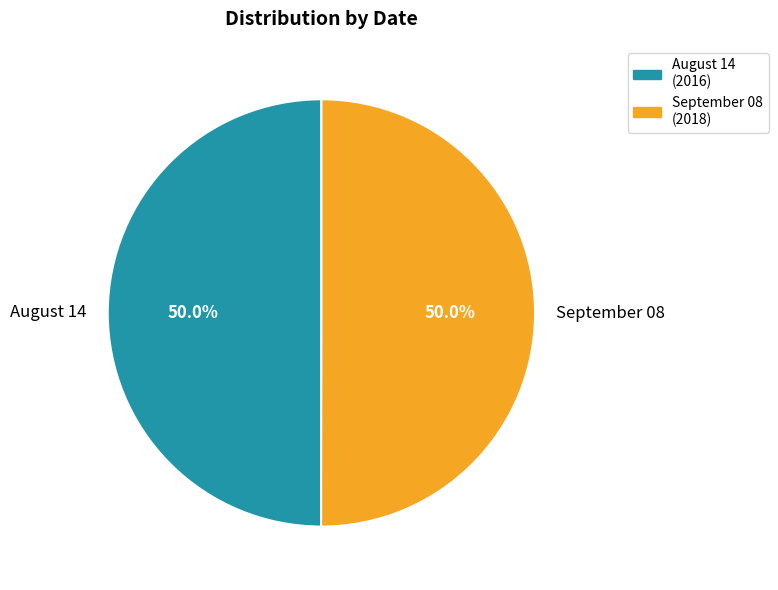

What percentage is NOT represented by September 08?

50.0%